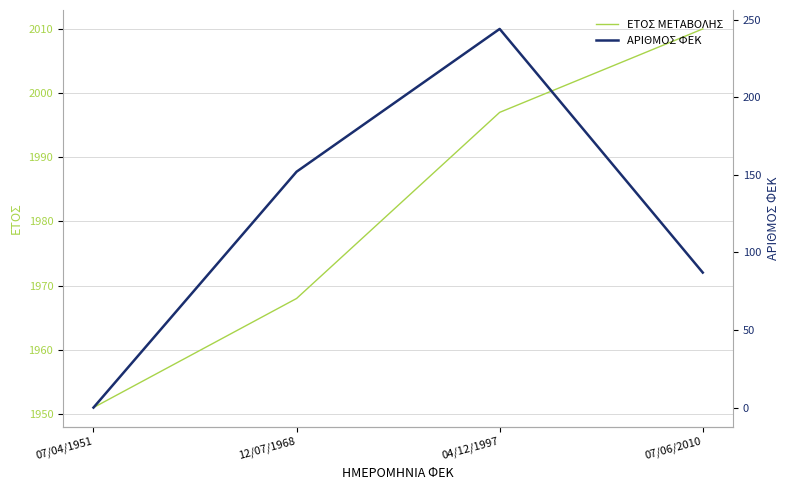

Which series changed the most between 07/04/1951 and 04/12/1997?

ΑΡΙΘΜΟΣ ΦΕΚ